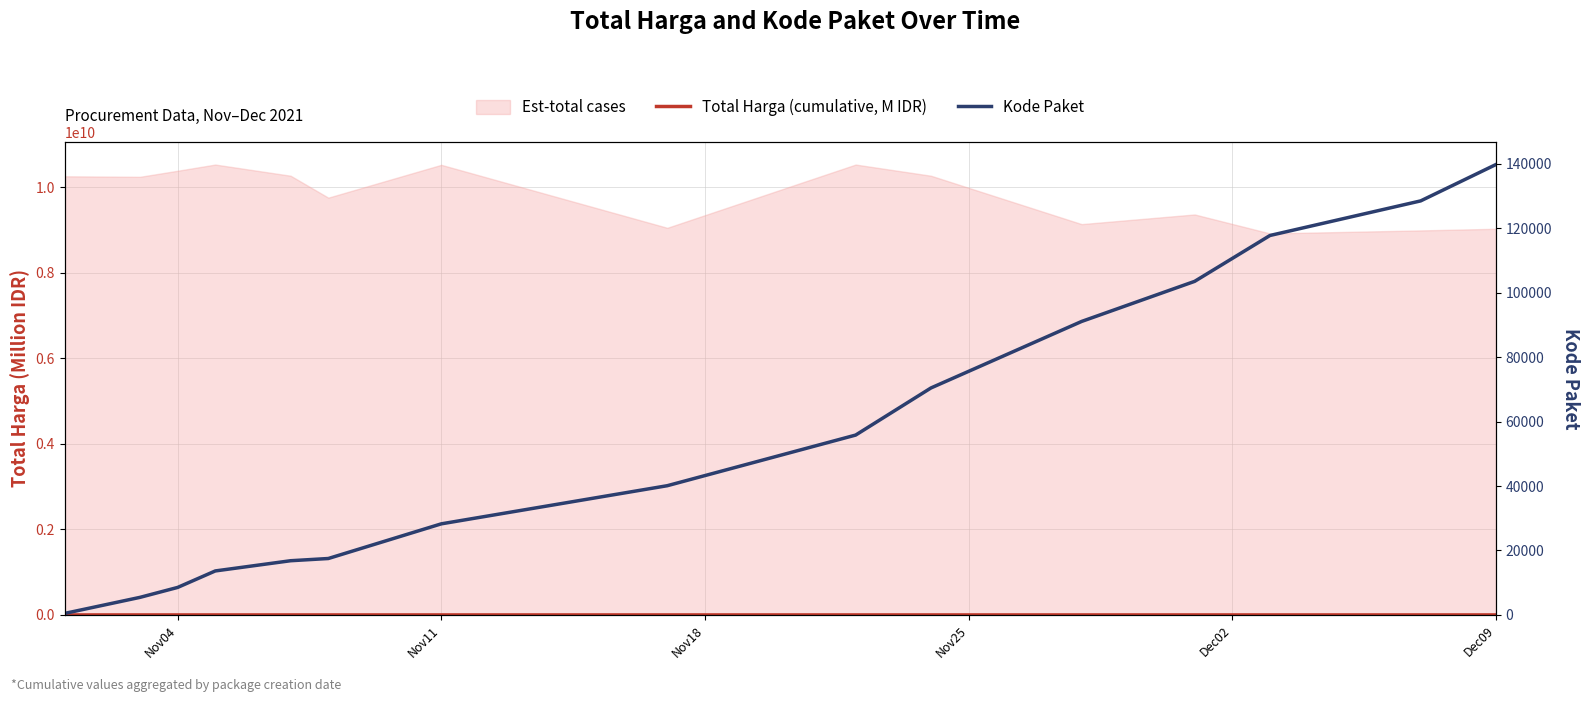

True or false: Kode Paket and Total Harga (cumulative, M IDR) intersect in this chart.

False